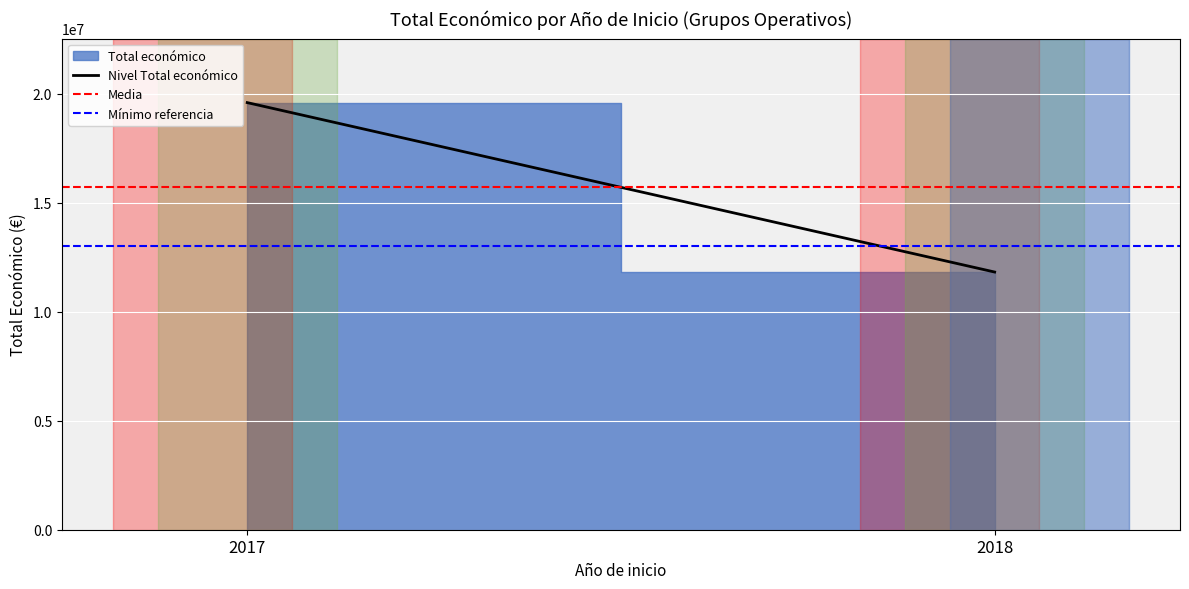

Is it true that Mínimo referencia equals 6477113.8 at 2018?

False